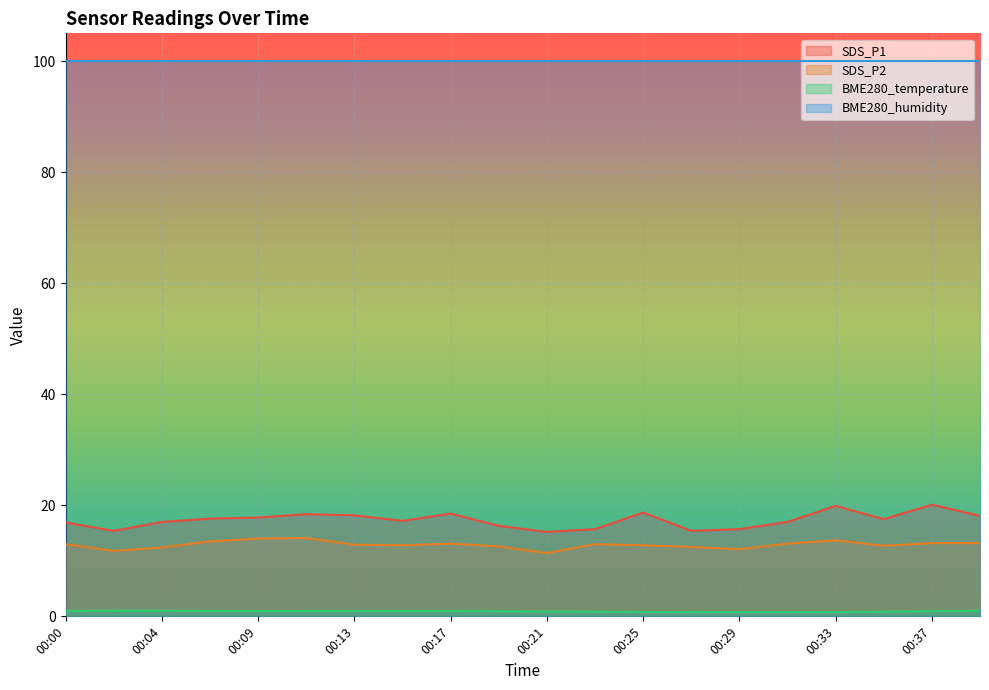

True or false: SDS_P2 and SDS_P1 intersect in this chart.

False